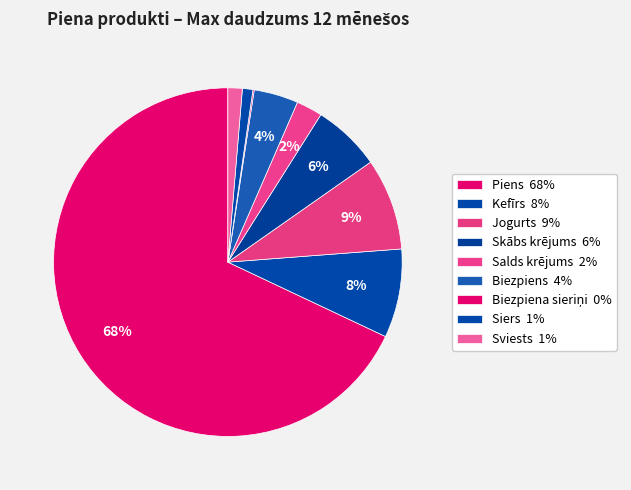

To the nearest percent, what portion does Salds krējums represent?

2%